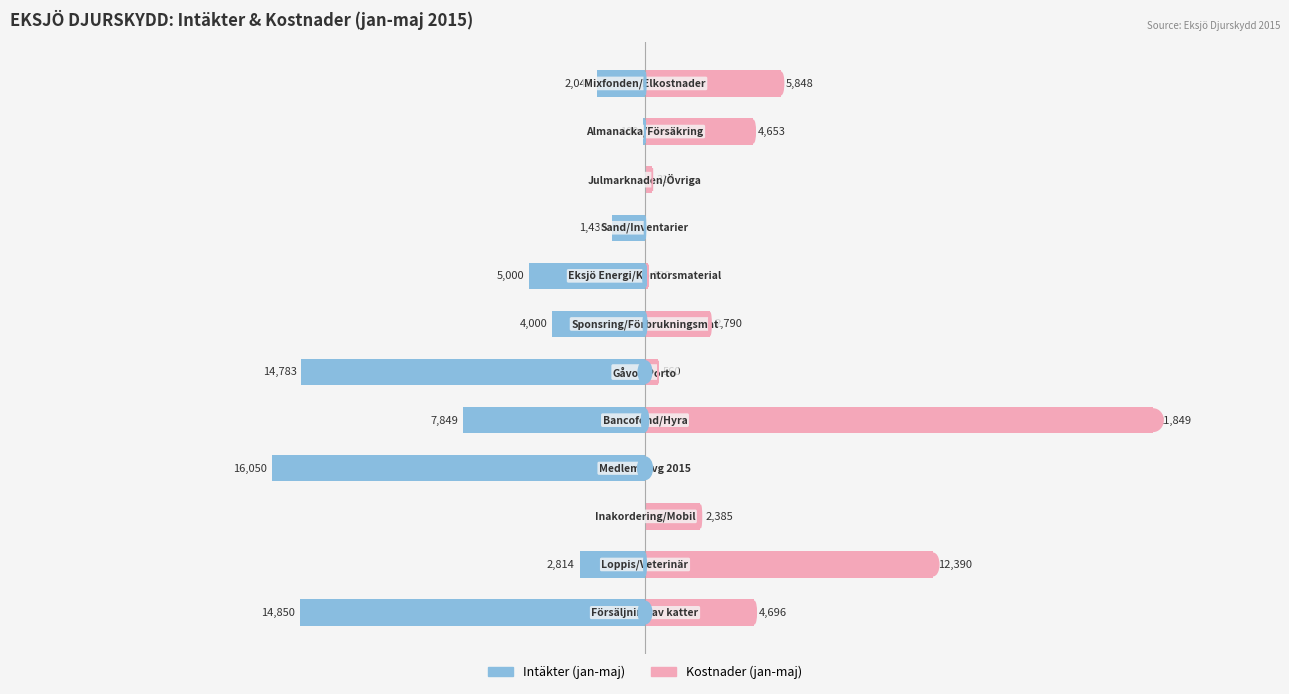

Count the number of categories in the chart.

12